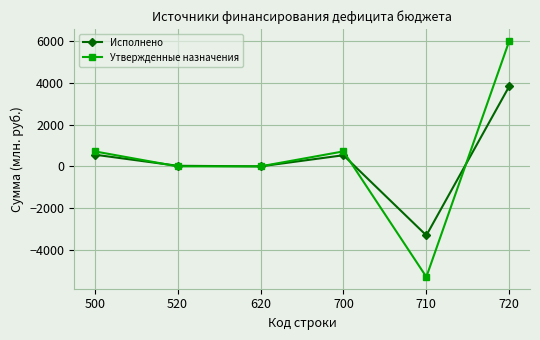

What is the greatest value displayed?

6012.4